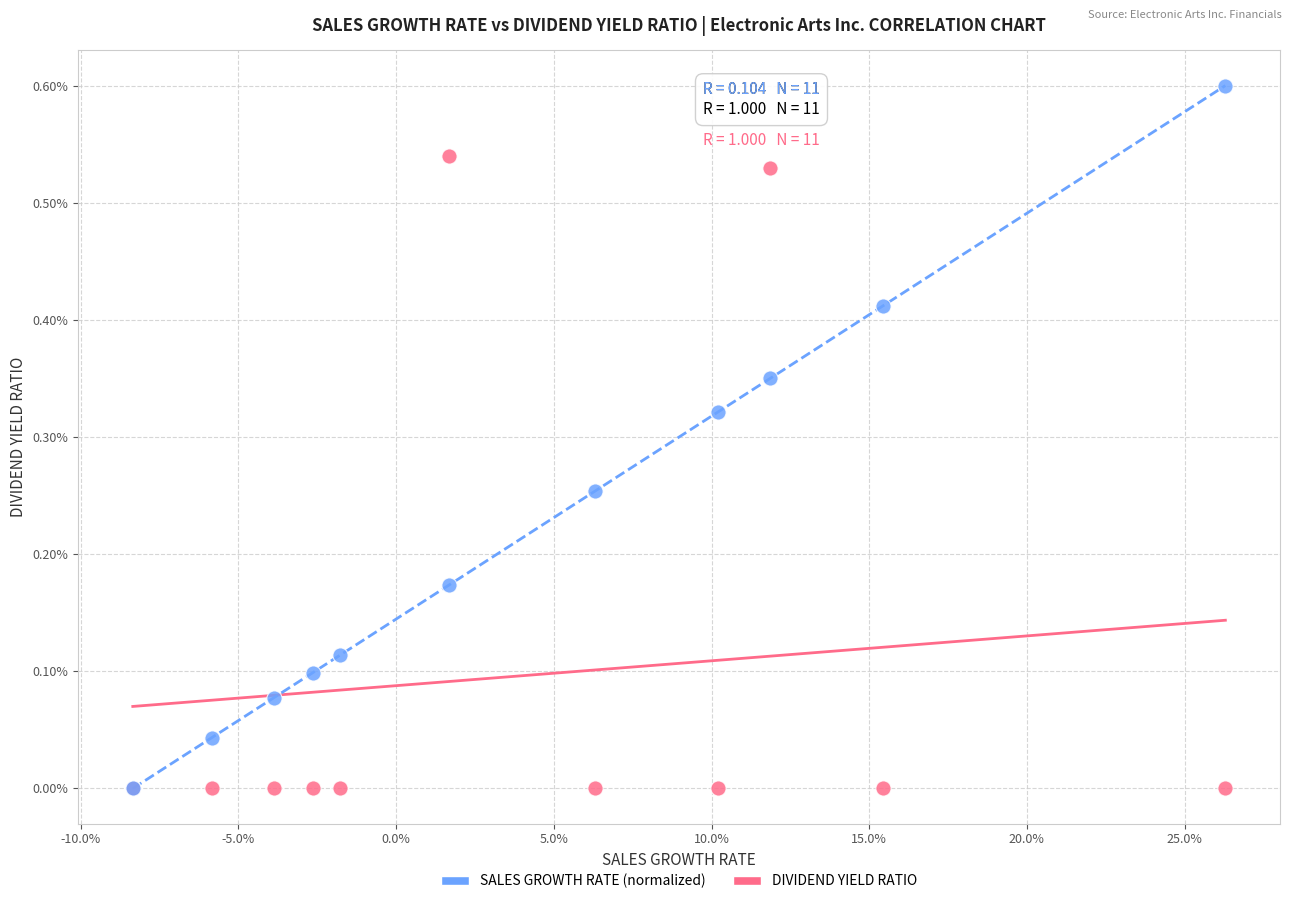

What are all the series names shown in the legend?

SALES GROWTH RATE (normalized), DIVIDEND YIELD RATIO